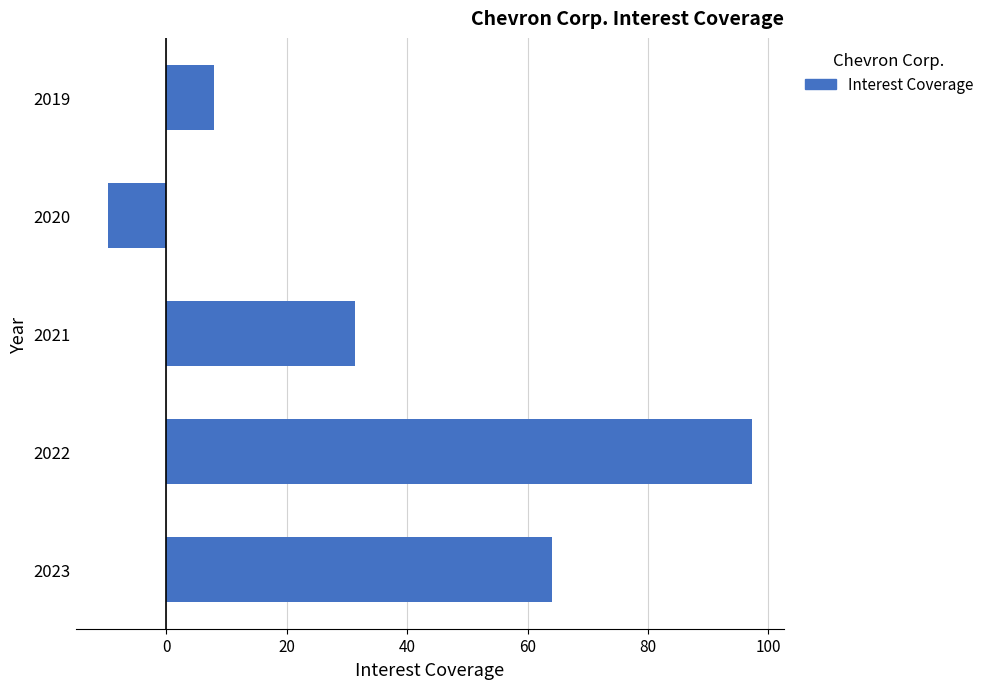

What is the ratio of the value at 2023 to the value at 2021?

2.0